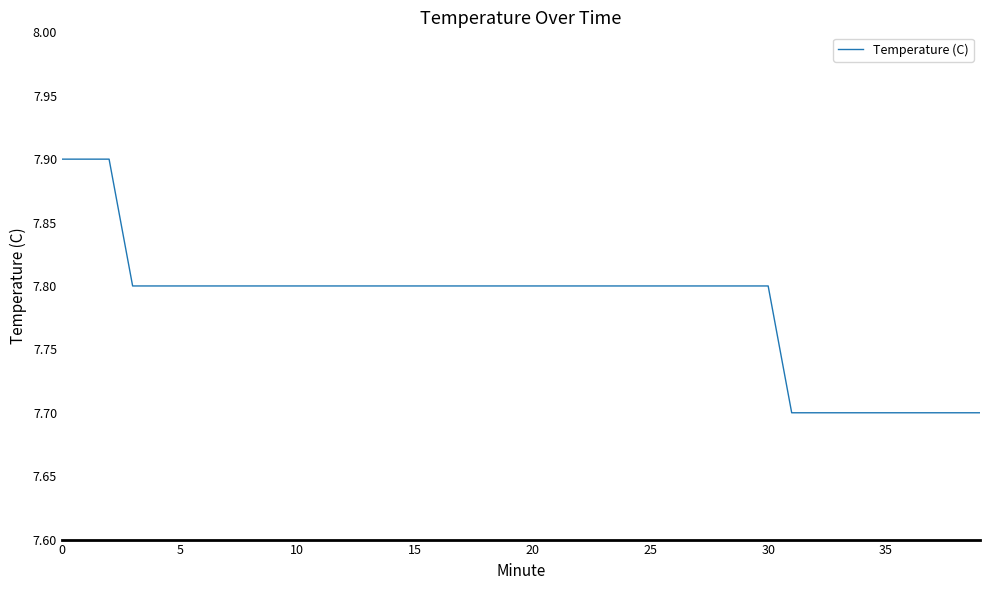

What is the maximum value shown in the chart?

7.9